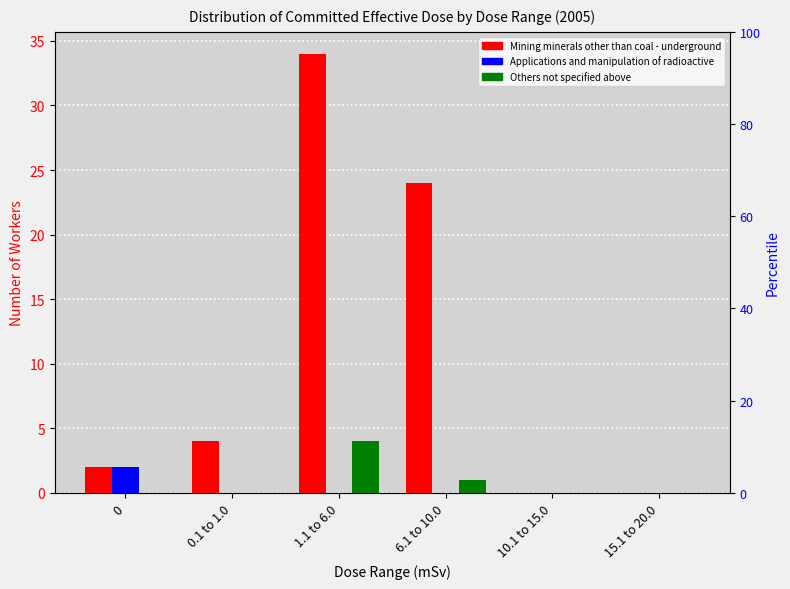

Reading right to left, what are all the values shown in this chart?

Mining minerals other than coal - underground: 15.1 to 20.0=0	10.1 to 15.0=0	6.1 to 10.0=24	1.1 to 6.0=34	0.1 to 1.0=4	0=2
Applications and manipulation of radioactive: 15.1 to 20.0=0	10.1 to 15.0=0	6.1 to 10.0=0	1.1 to 6.0=0	0.1 to 1.0=0	0=2
Others not specified above: 15.1 to 20.0=0	10.1 to 15.0=0	6.1 to 10.0=1	1.1 to 6.0=4	0.1 to 1.0=0	0=0